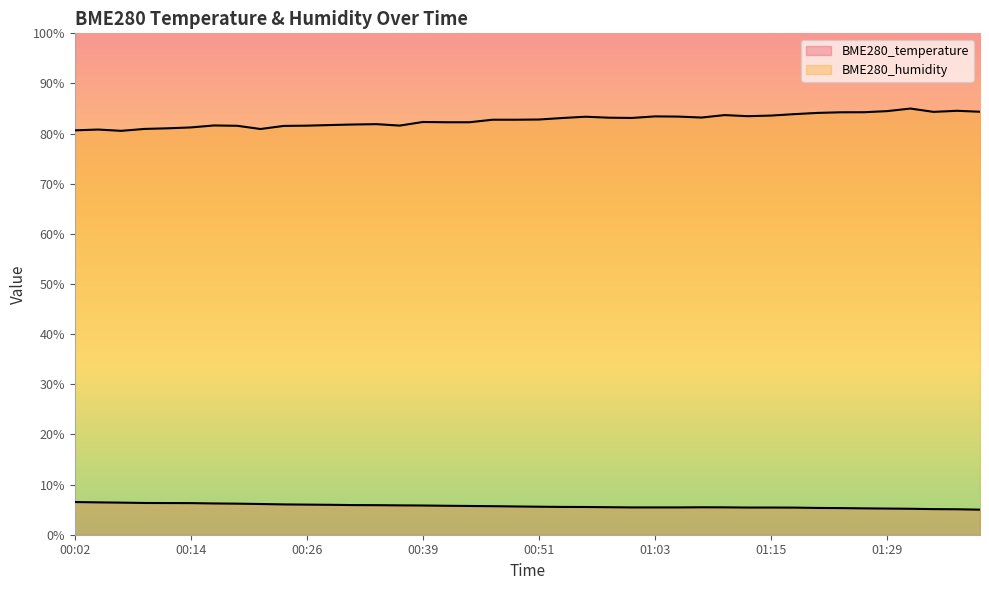

How many data points in BME280_temperature are above 5?

39